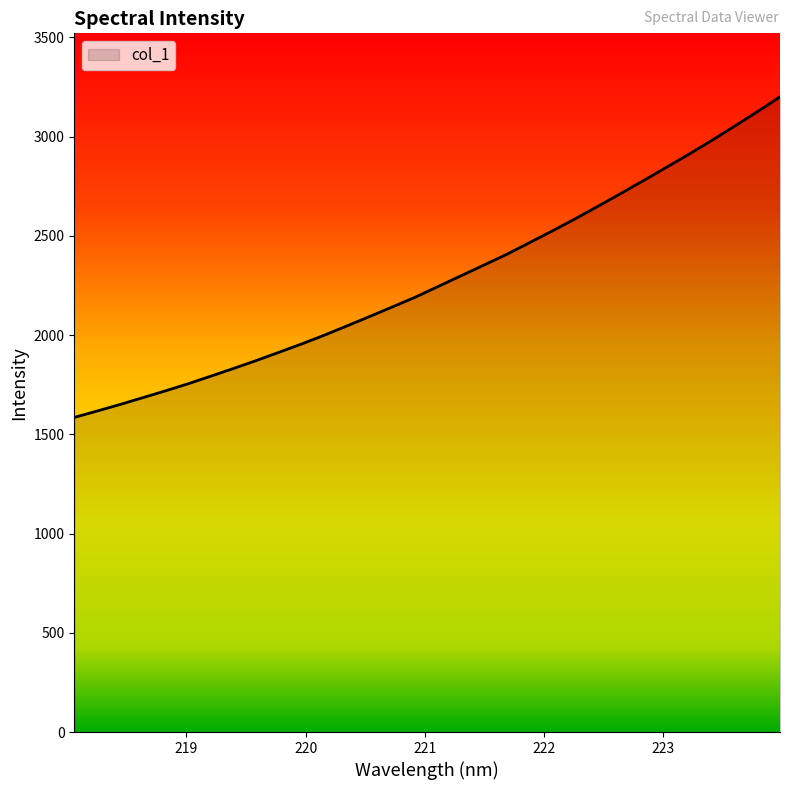

What is the maximum value shown in the chart?

3200.0